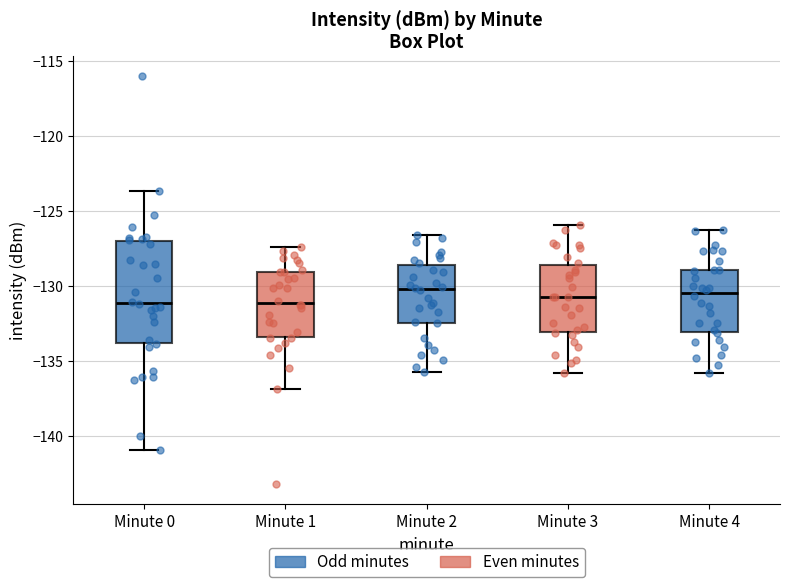

Where does the median line of the box for Minute 4 sit on the y-axis? The values are not printed on the chart, so give them approximately, as read against the axis.

-130.5